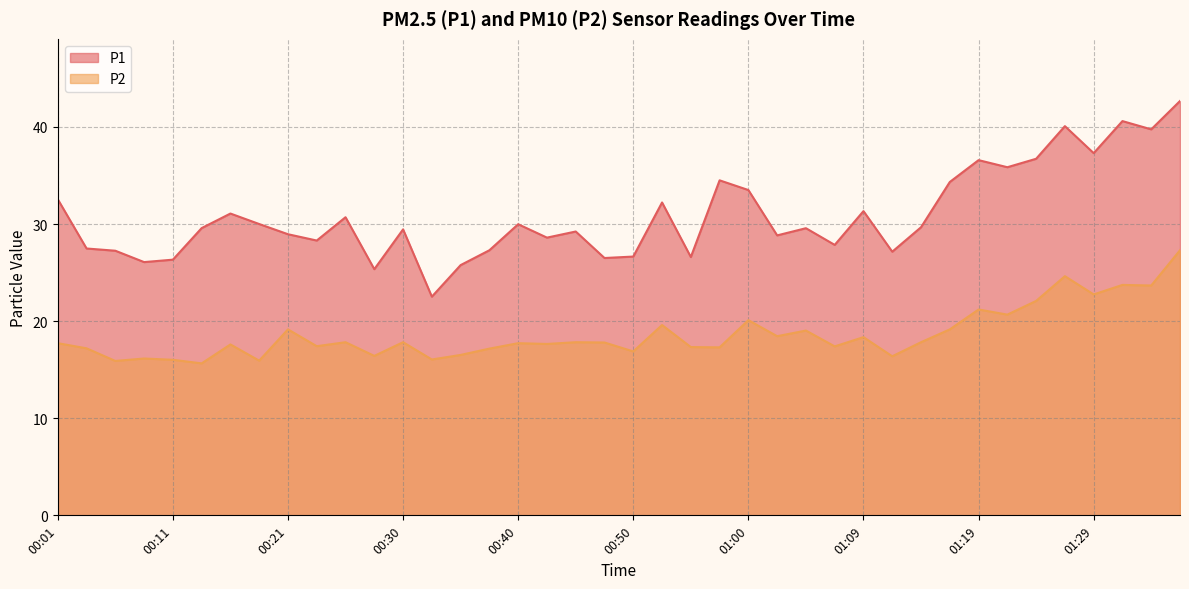

Is it true that P1 equals 28.6 at 00:43?

True